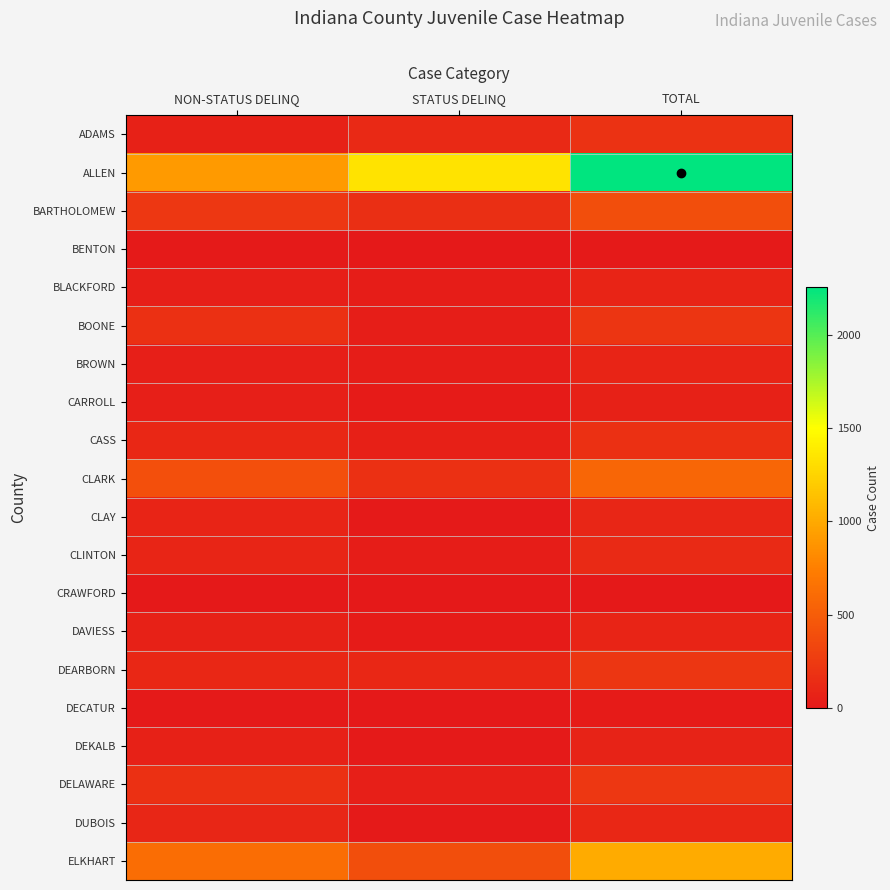

At which category is the sum across all series the highest?

TOTAL